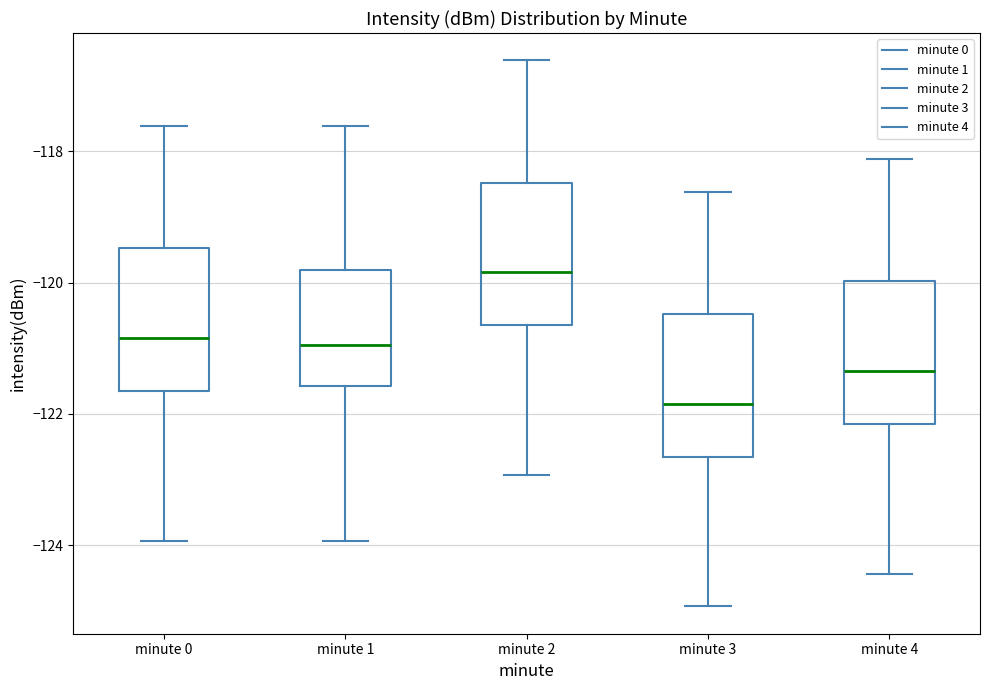

Which box's median line is the lowest?

minute 3